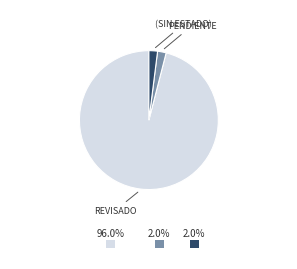

Does any single category account for the majority?

Yes